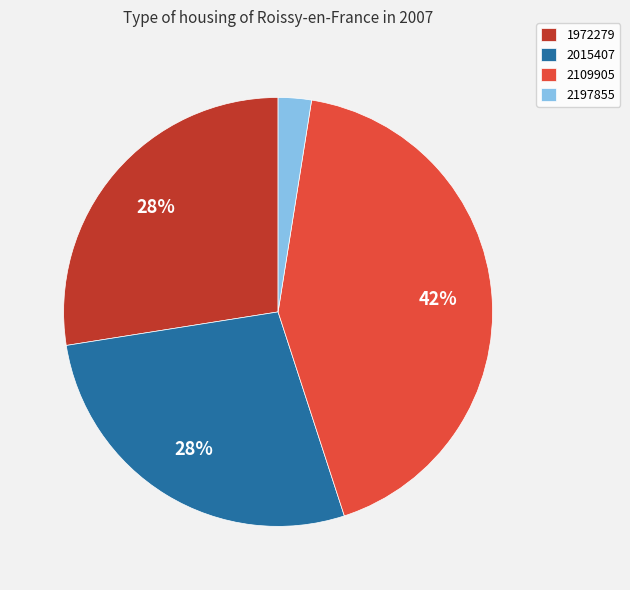

To the nearest percent, what is the combined percentage of 2015407 and 2109905?

70%